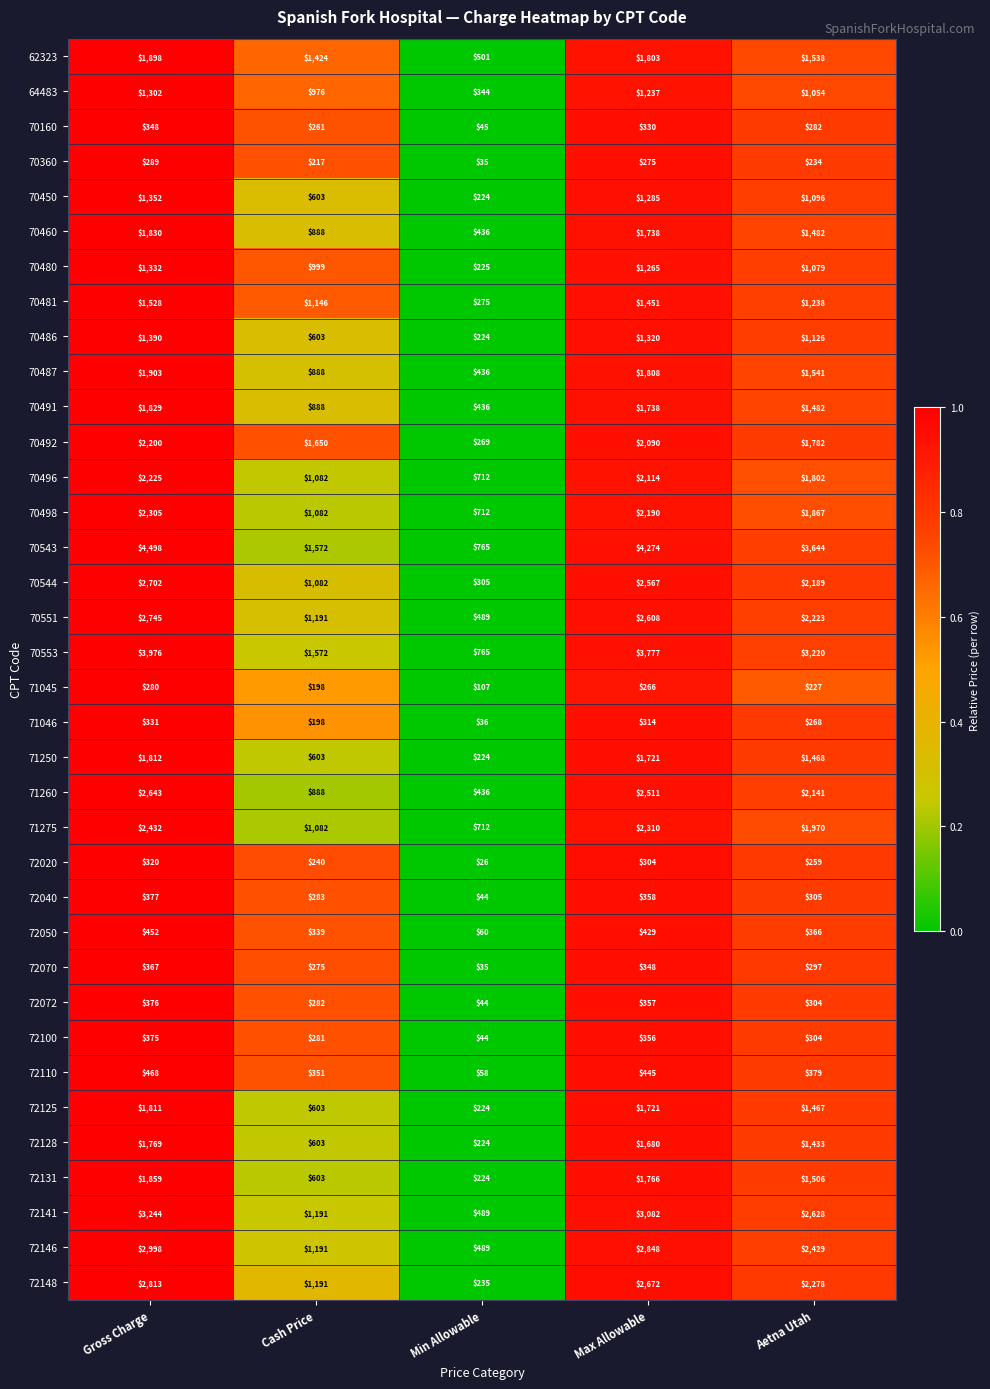

What is the greatest value displayed?

4498